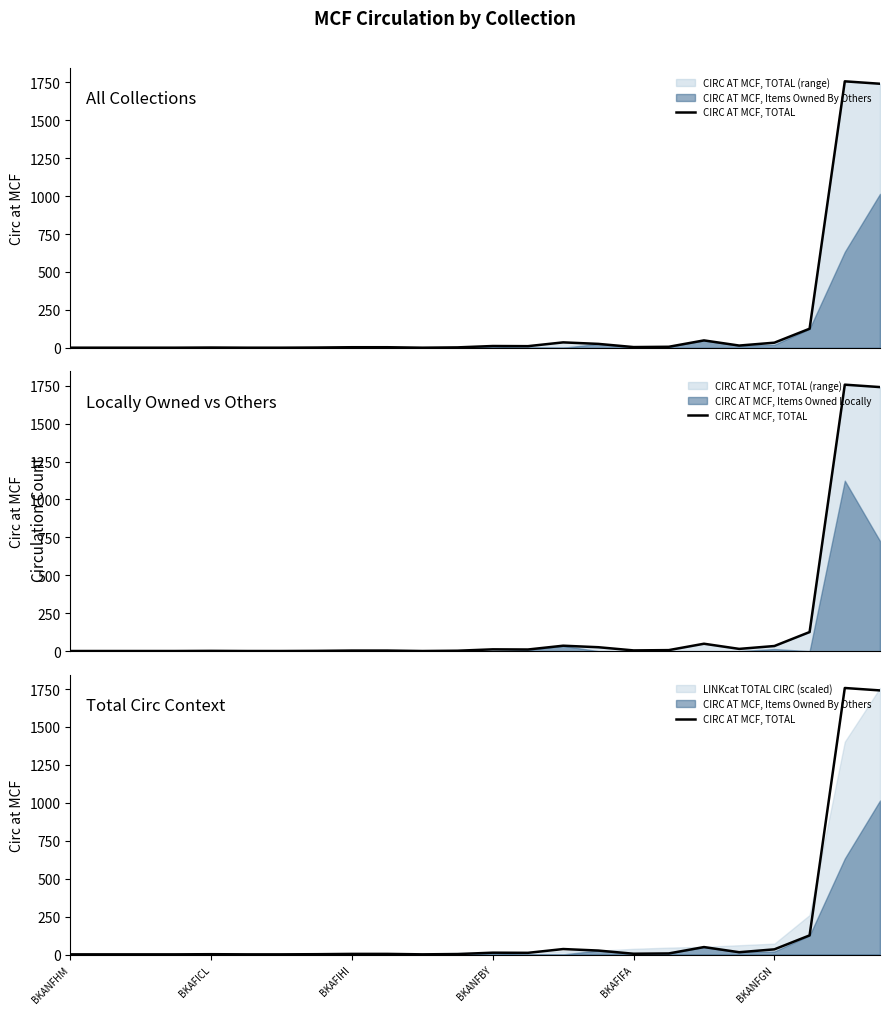

Reading left to right, what are all the values shown in this chart?

1	1	1	1	2	1	1	2	4	4	1	3	12	11	36	26	5	7	49	15	34	126	1757	1741